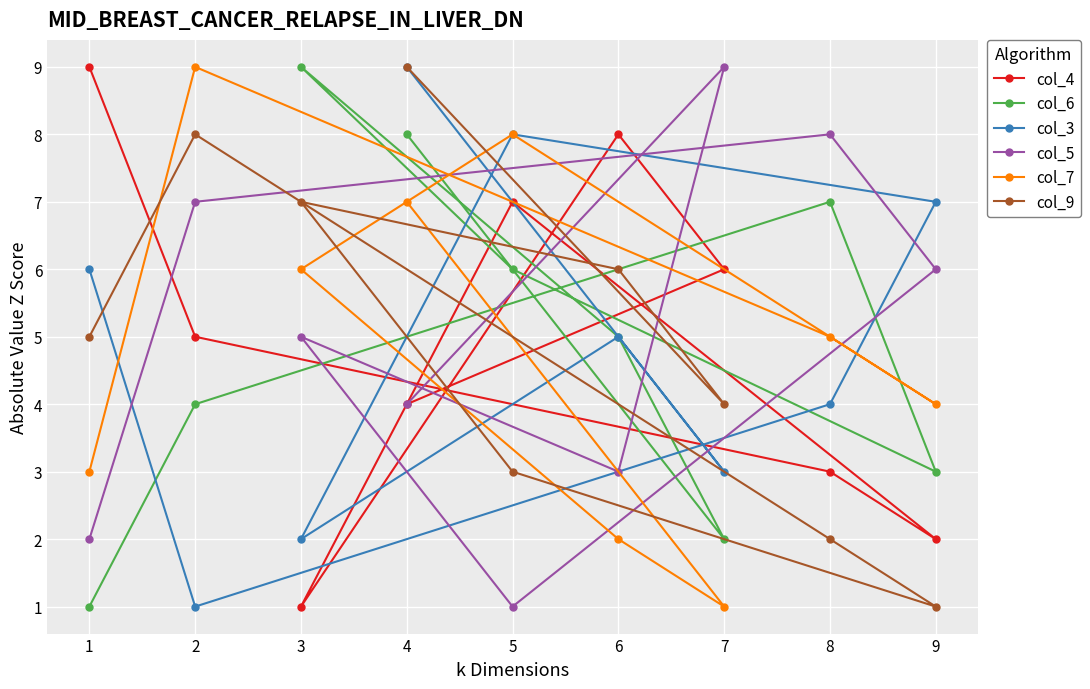

What is the sum of all col_4 values?

45